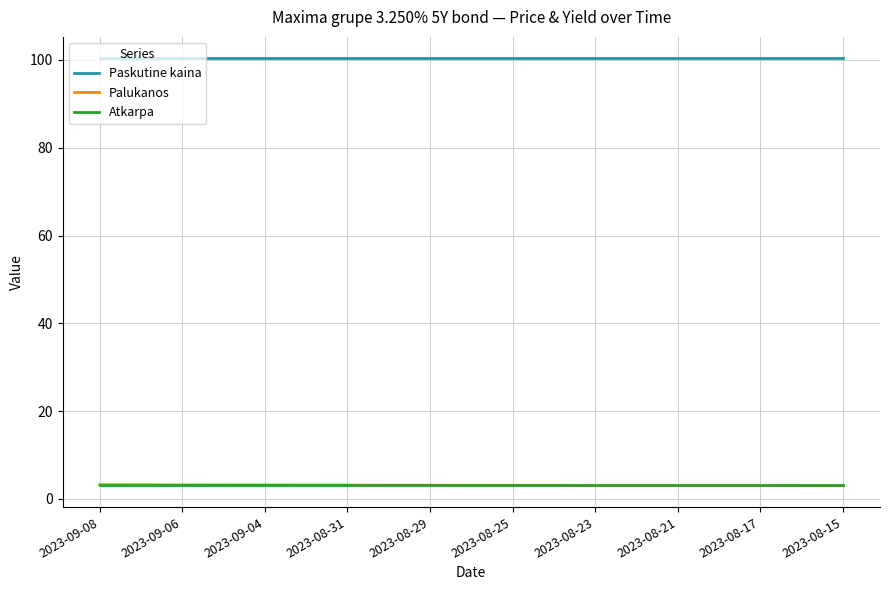

True or false: Paskutine kaina and Atkarpa intersect in this chart.

False